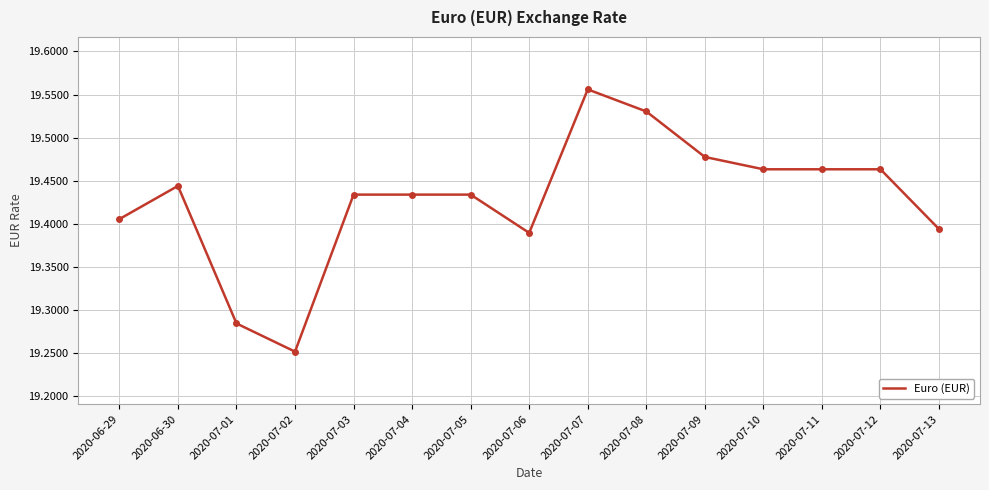

At which category does the chart reach its peak across all series?

2020-07-07